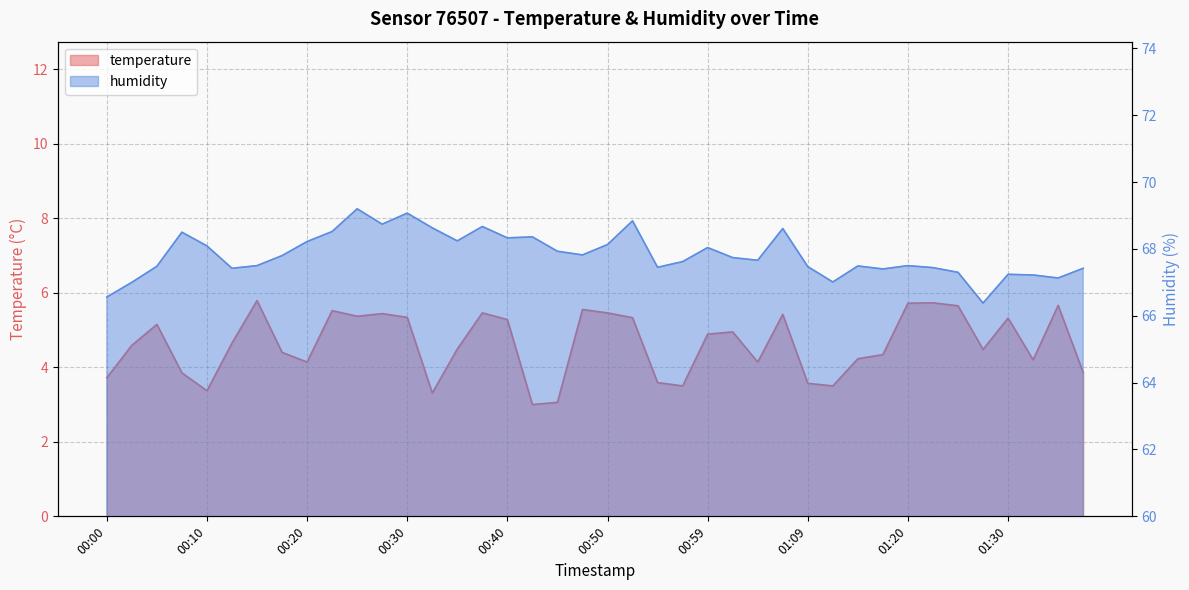

Which label corresponds to the smallest value in the chart?

00:42